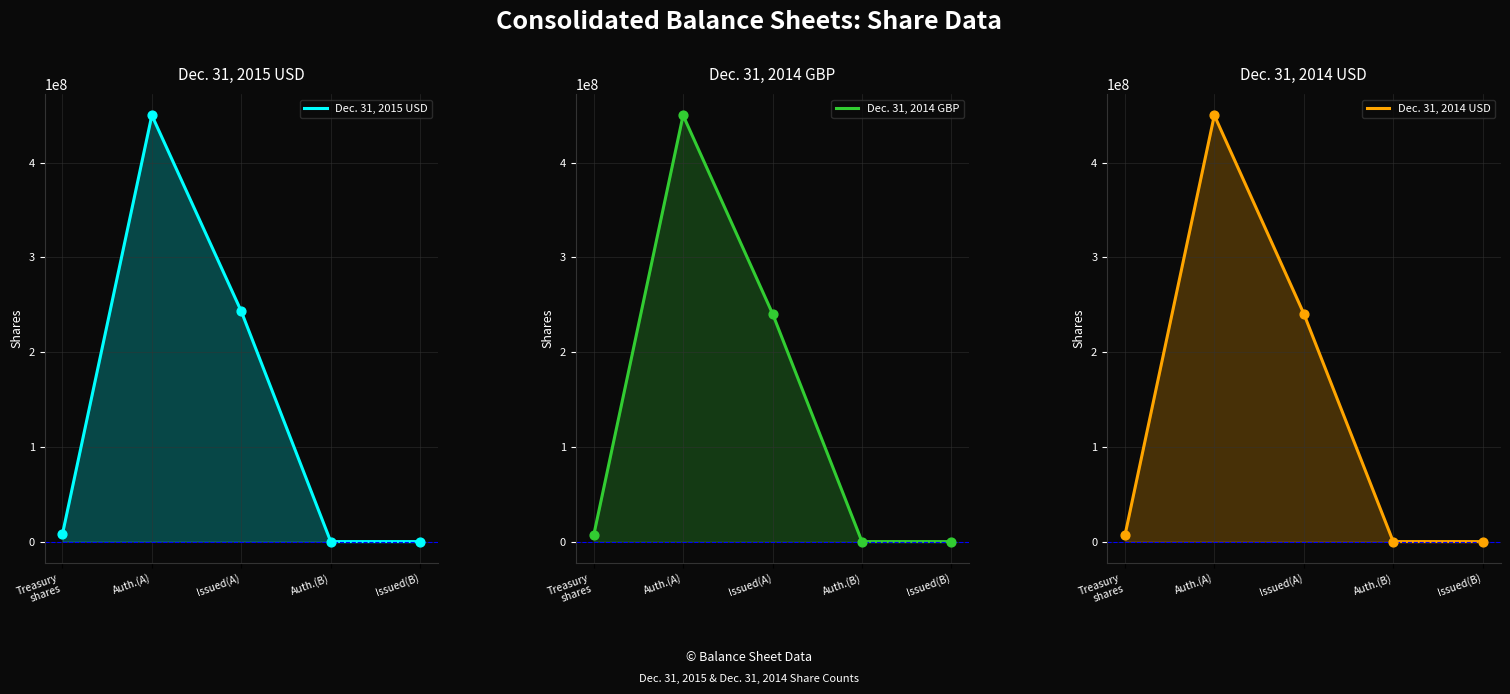

What are all the series names shown in the legend?

Dec. 31, 2015 USD, Dec. 31, 2014 GBP, Dec. 31, 2014 USD